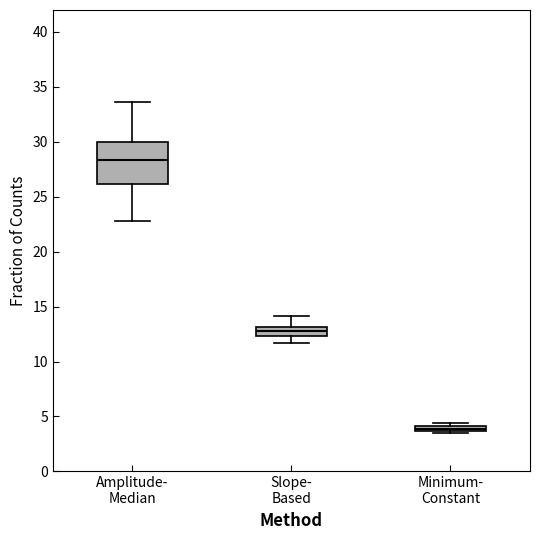

Which box is the tallest, from its lower edge to its upper edge?

Amplitude- Median